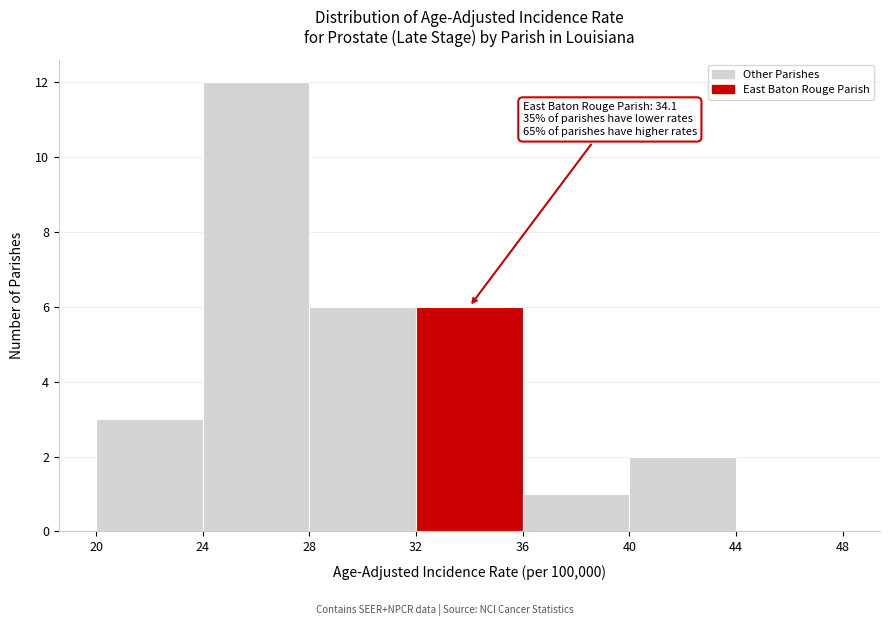

Over which range of the x-axis is the bar tallest?

24 to 28